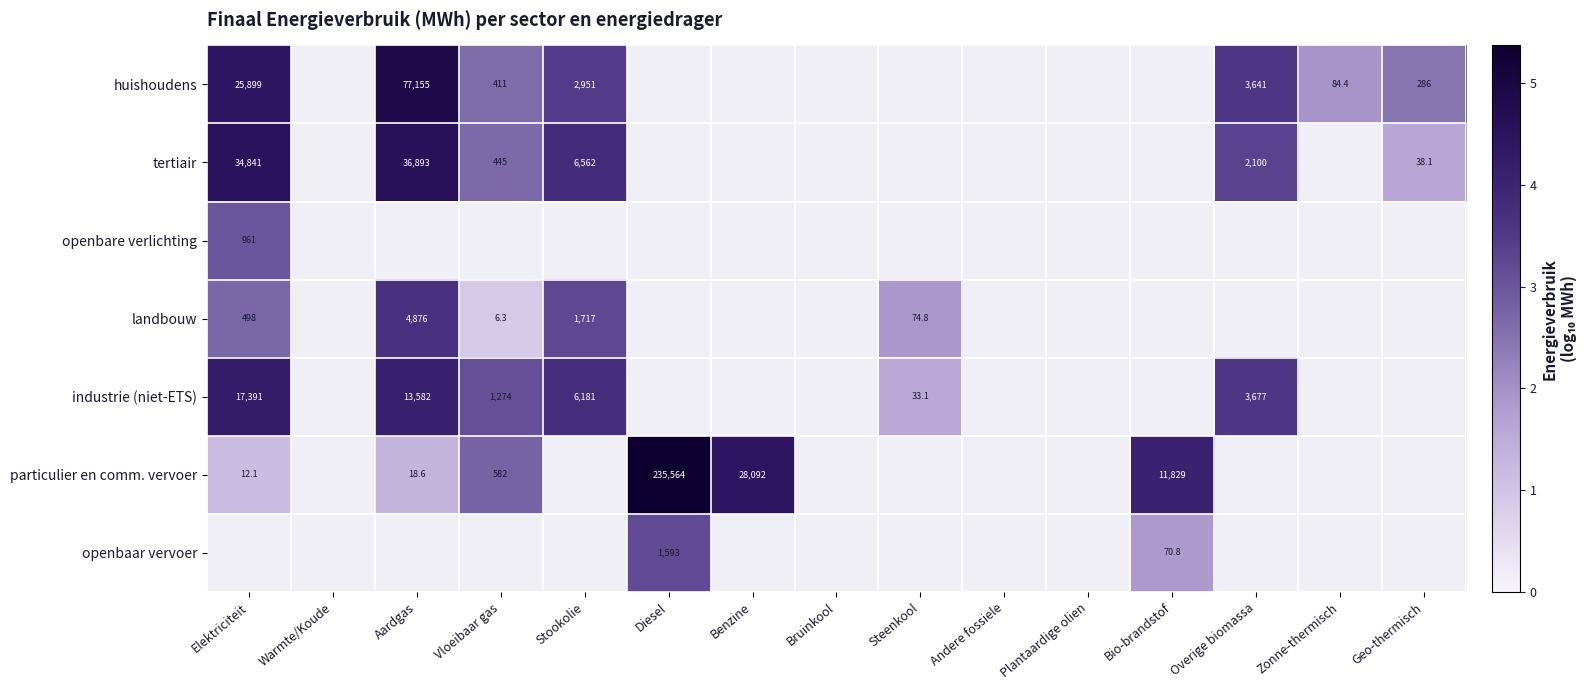

At which label does landbouw reach its peak?

Aardgas